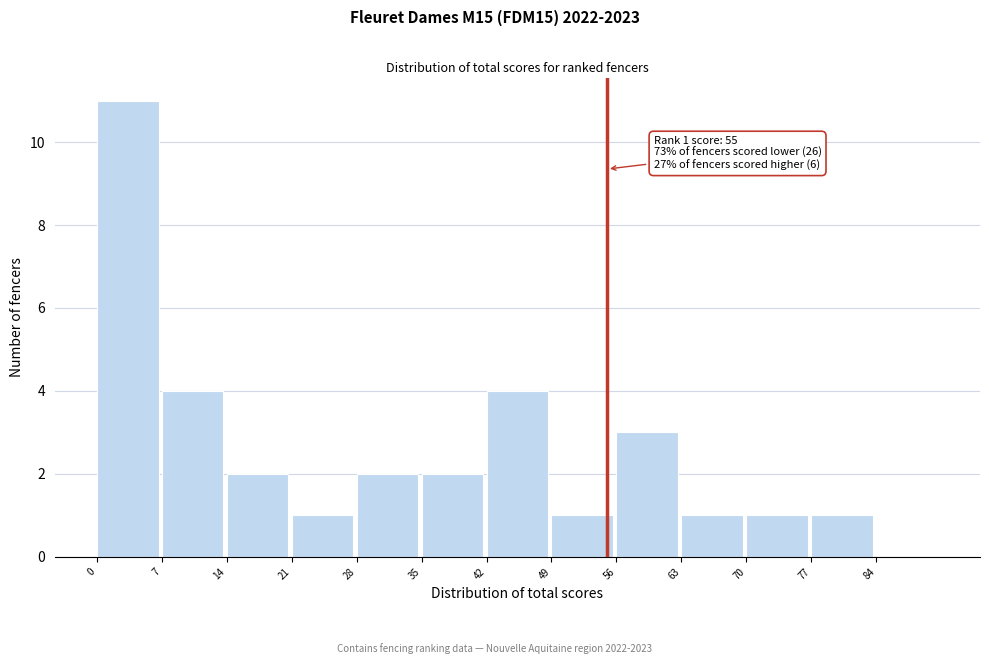

Over which range of the x-axis is the bar tallest?

0 to 7